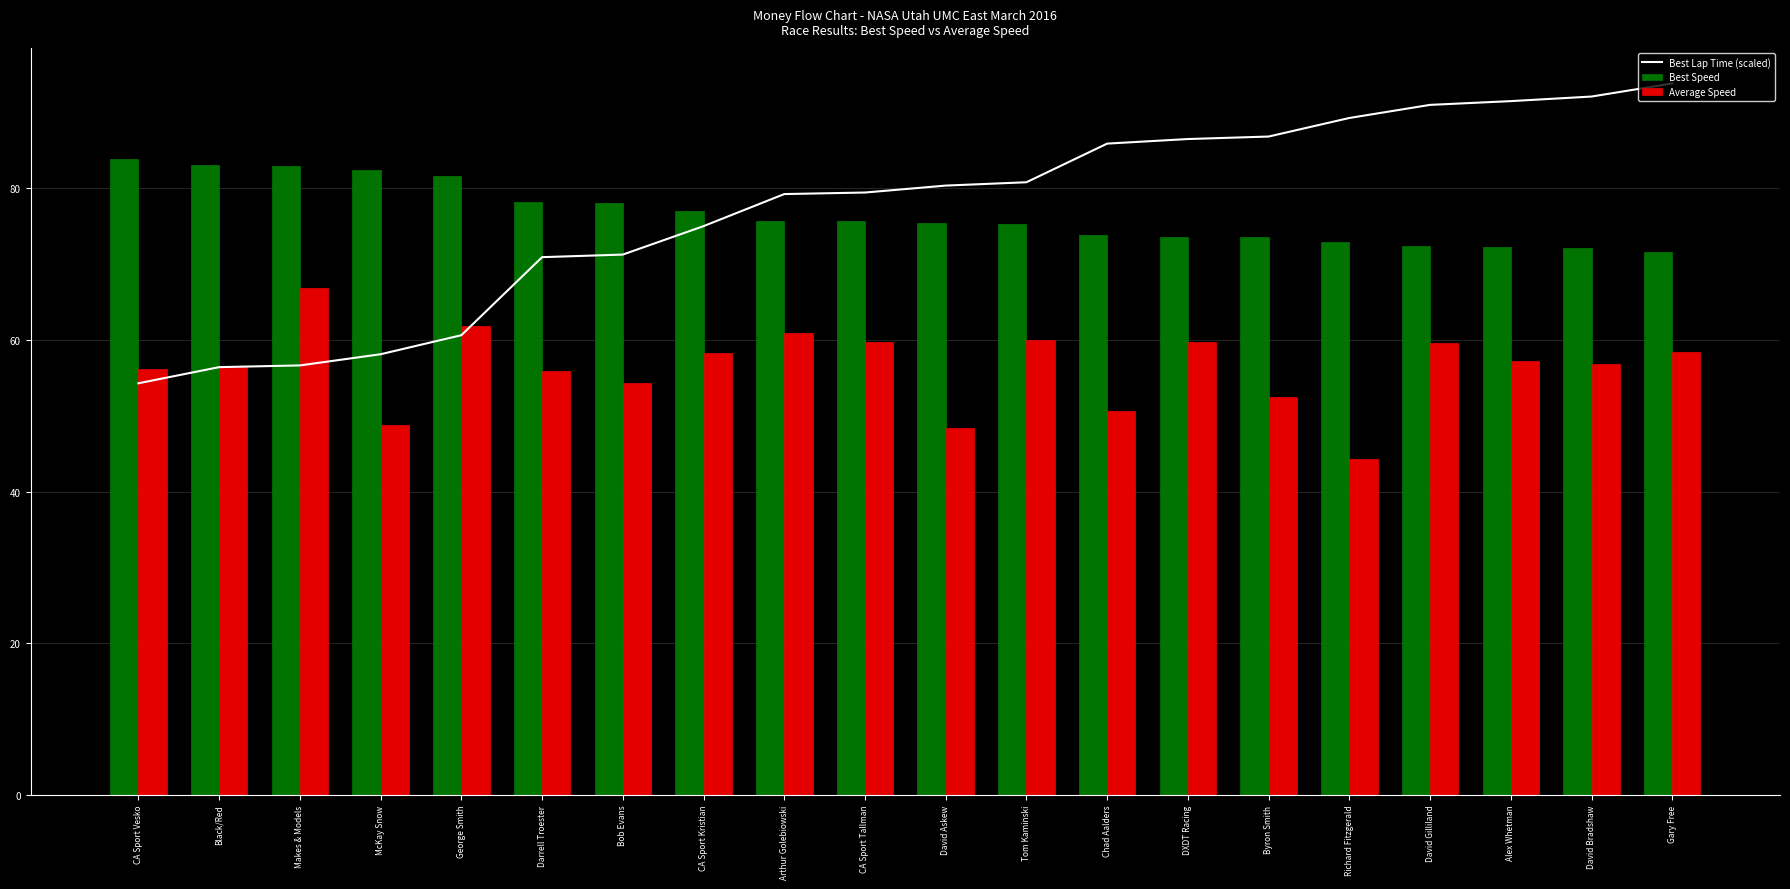

What is the sum of all Average Speed values?

1126.4